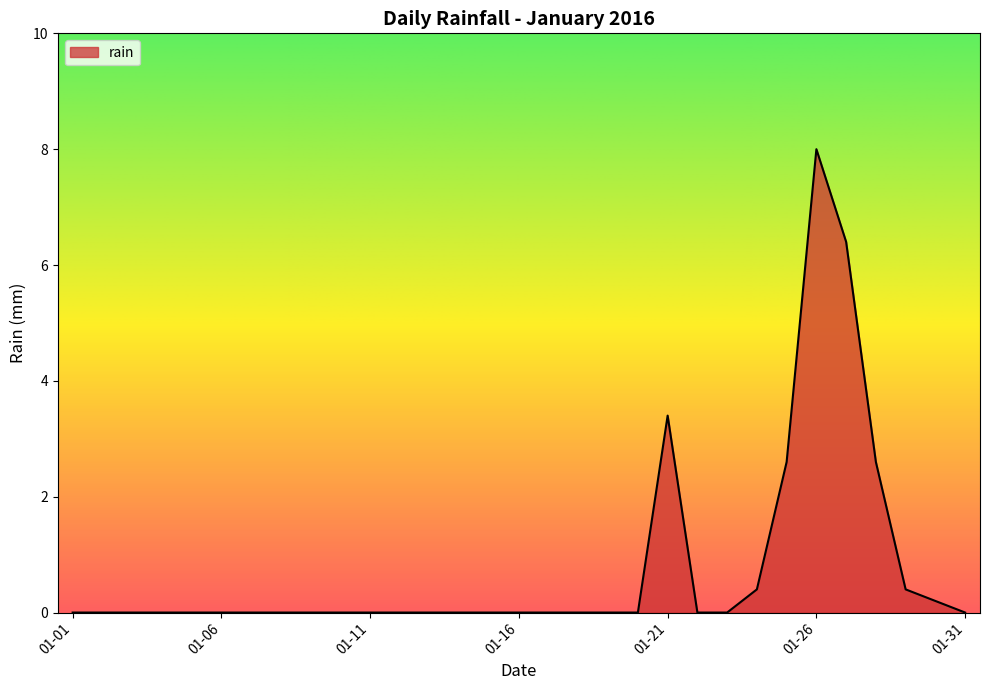

What is the maximum value shown in the chart?

8.0